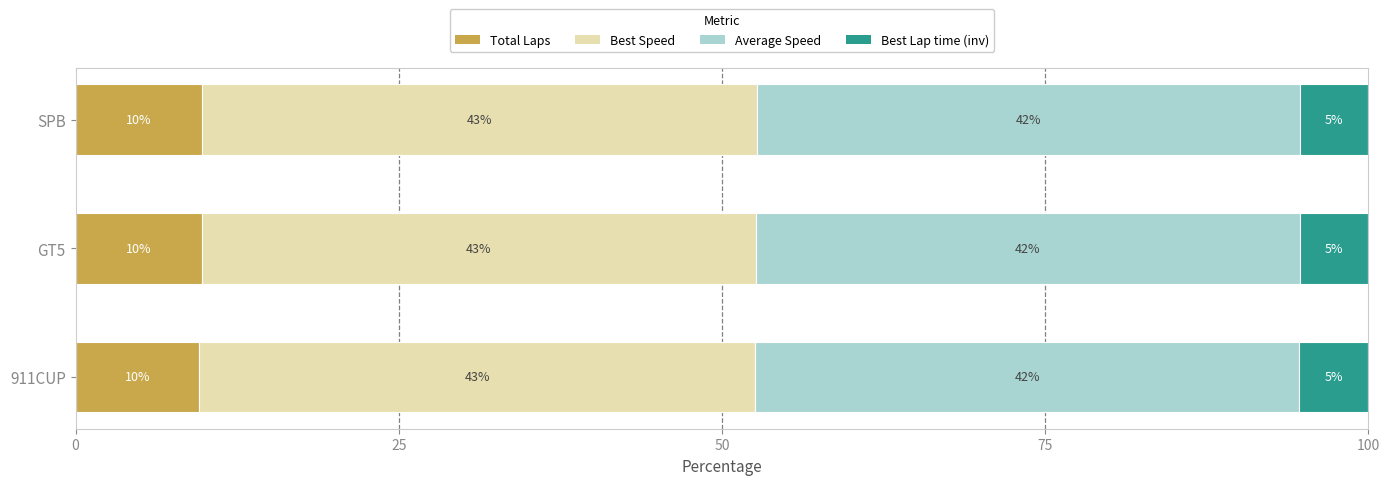

What is the minimum value for Total Laps?

9.5